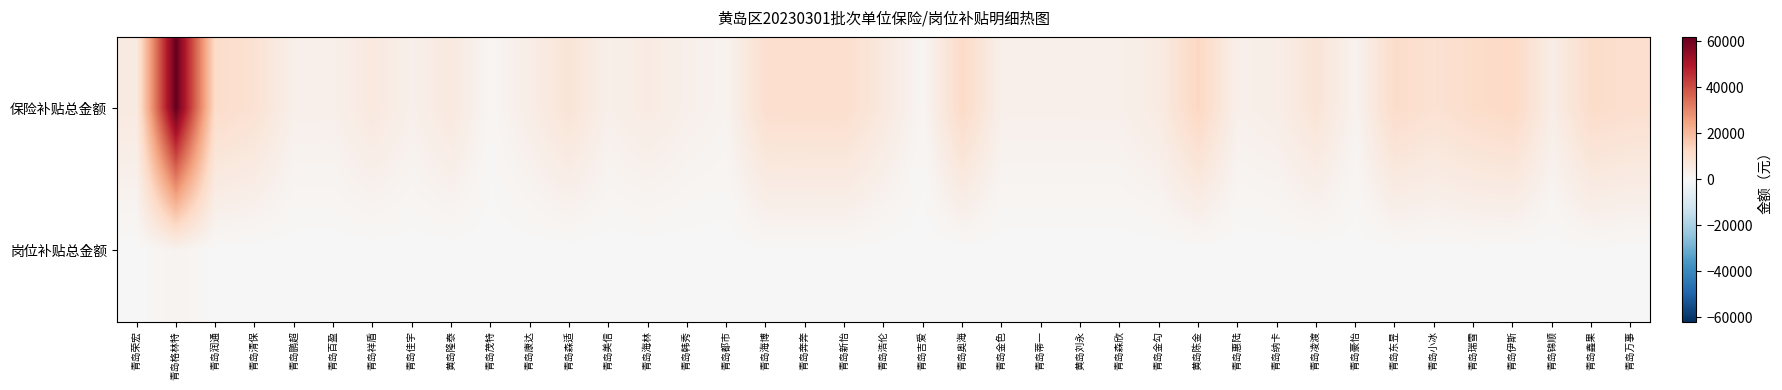

List the series in order of their peak value, lowest first.

岗位补贴总金额, 保险补贴总金额